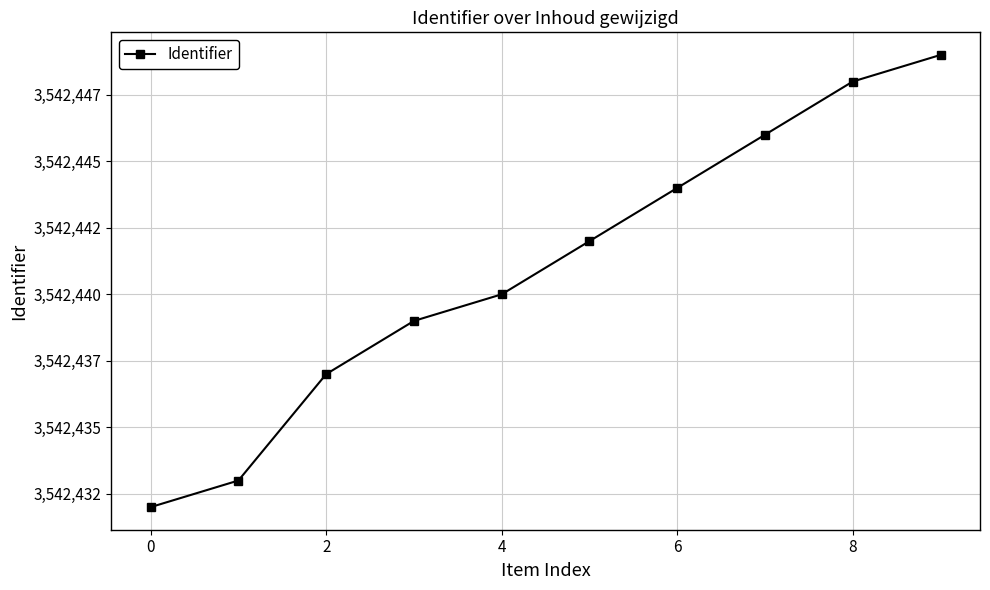

Does the chart have visible grid lines?

Yes